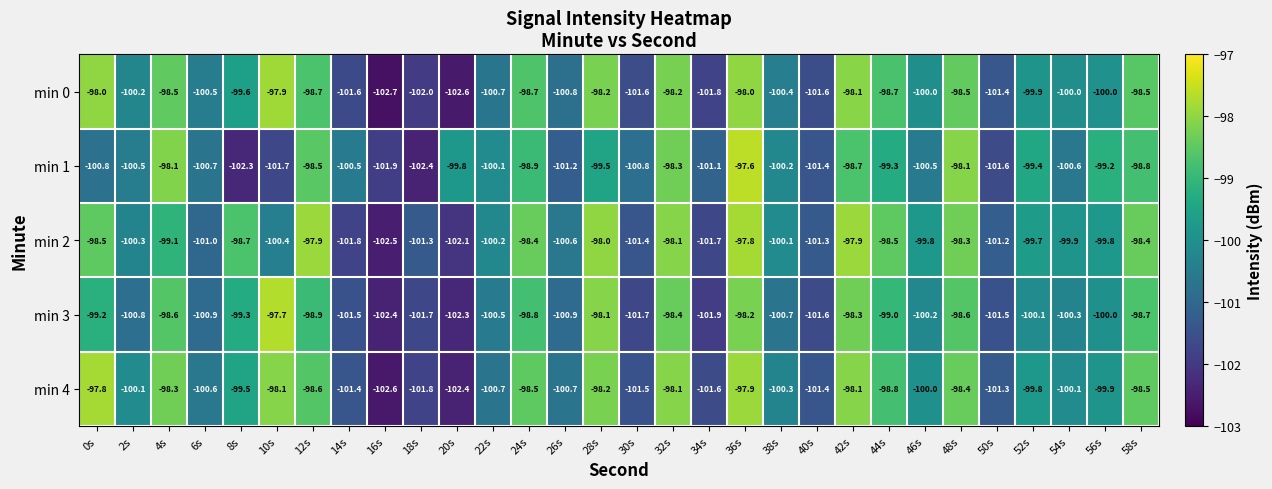

What is the difference between the highest and lowest values at 54s?

0.7